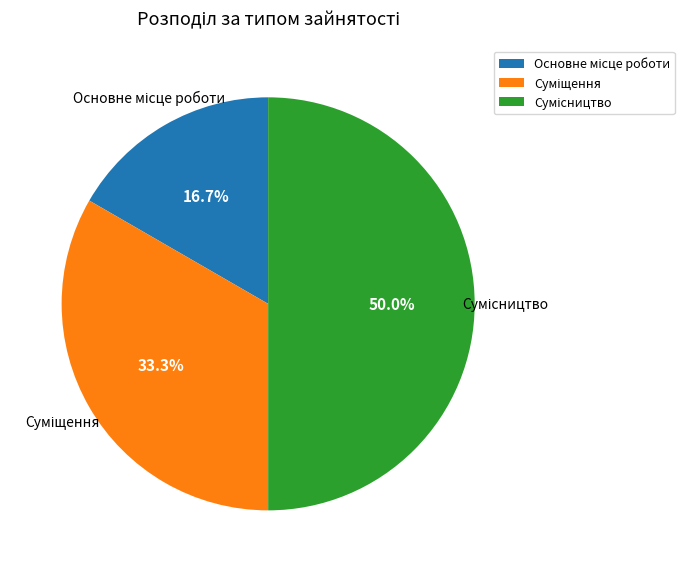

How many slices are in this pie chart?

3